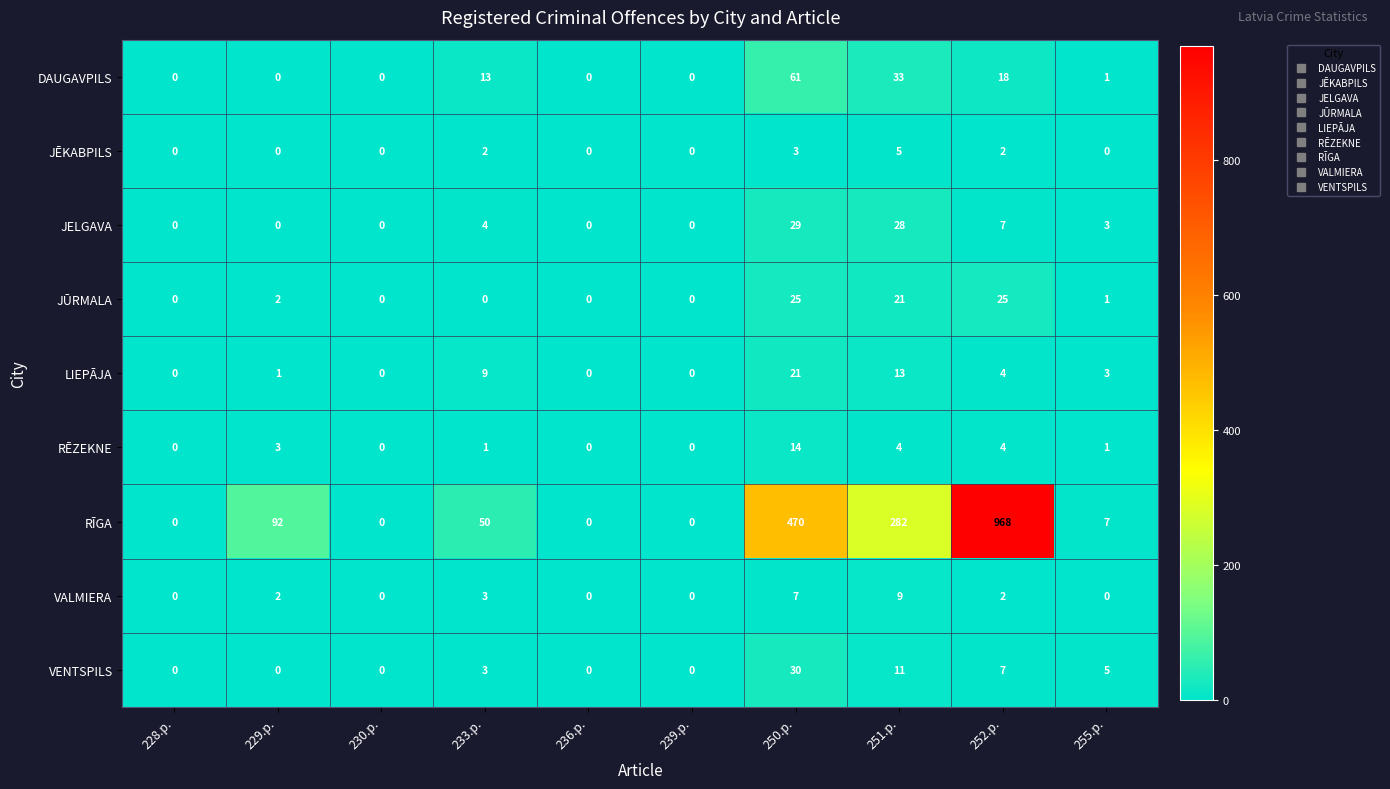

Which series has the largest total across all categories?

RĪGA